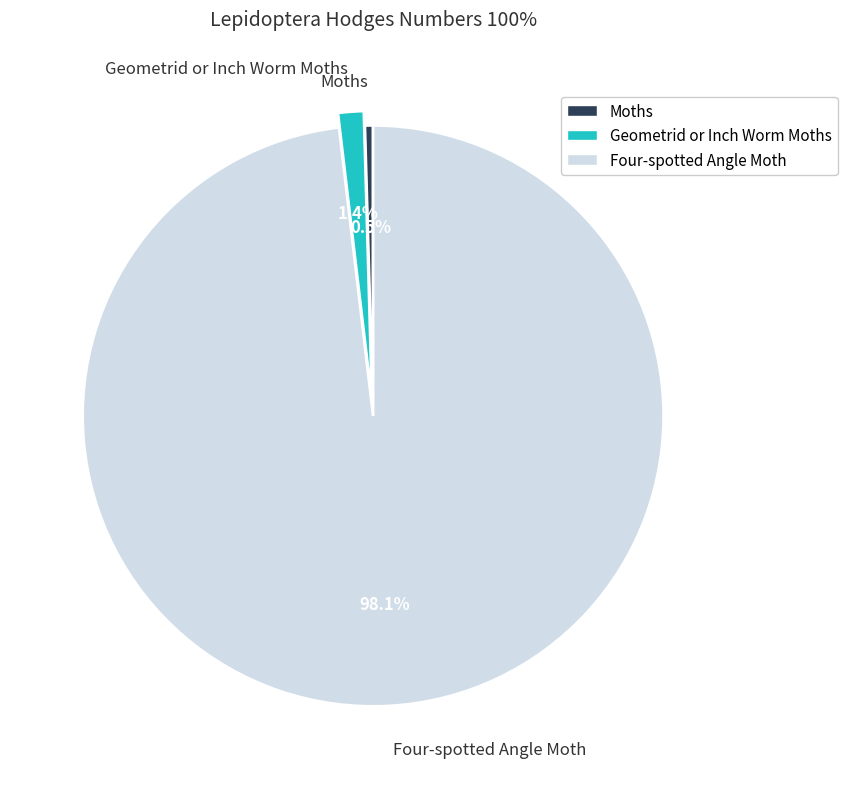

To the nearest percent, what is the difference between the largest and smallest slice percentages?

98%